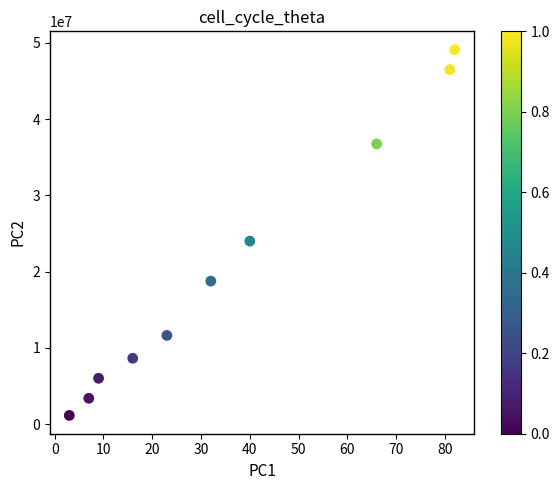

What Y value in the scatter plot is closest to 25125000?

24000000